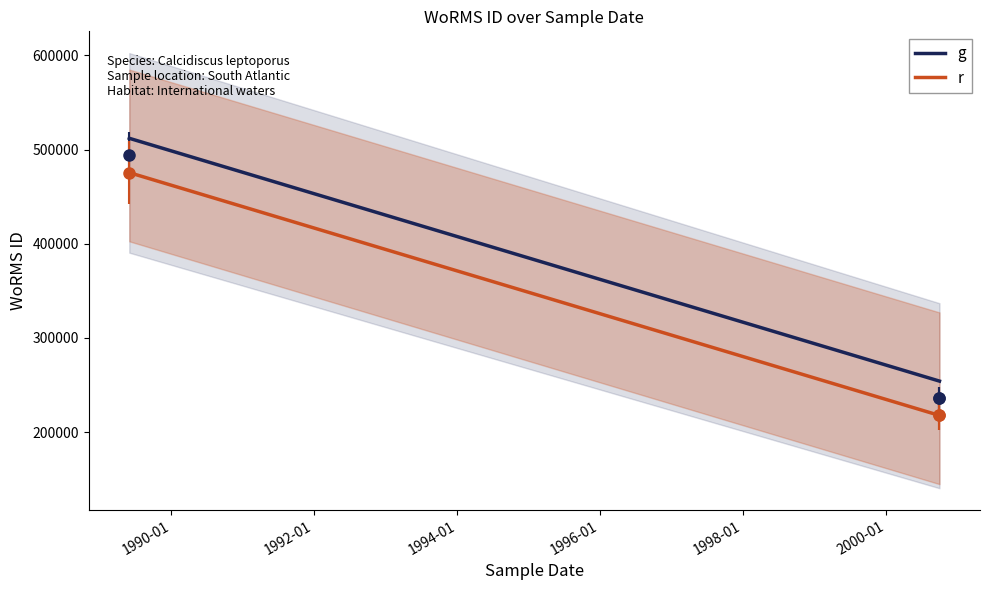

What is the maximum value for g?

512055.8